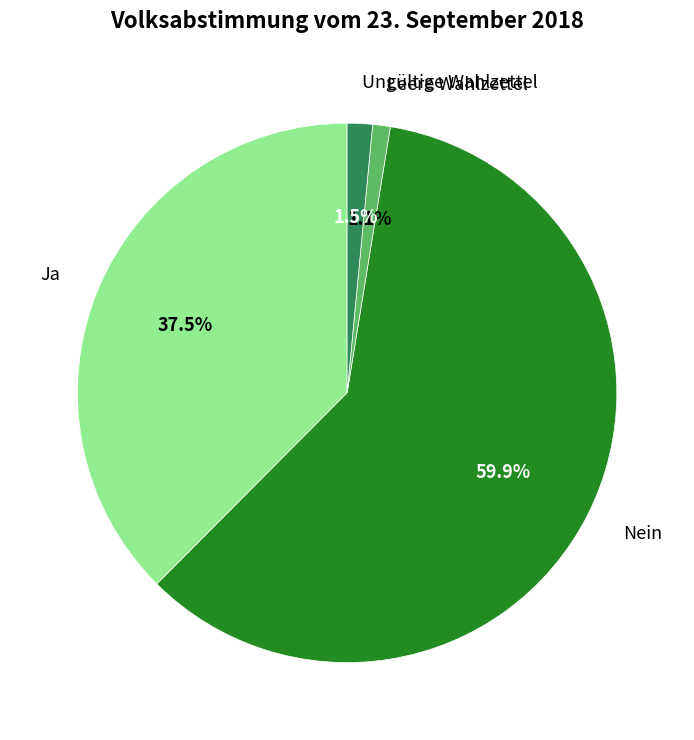

To the nearest percent, what is the average slice percentage?

25%